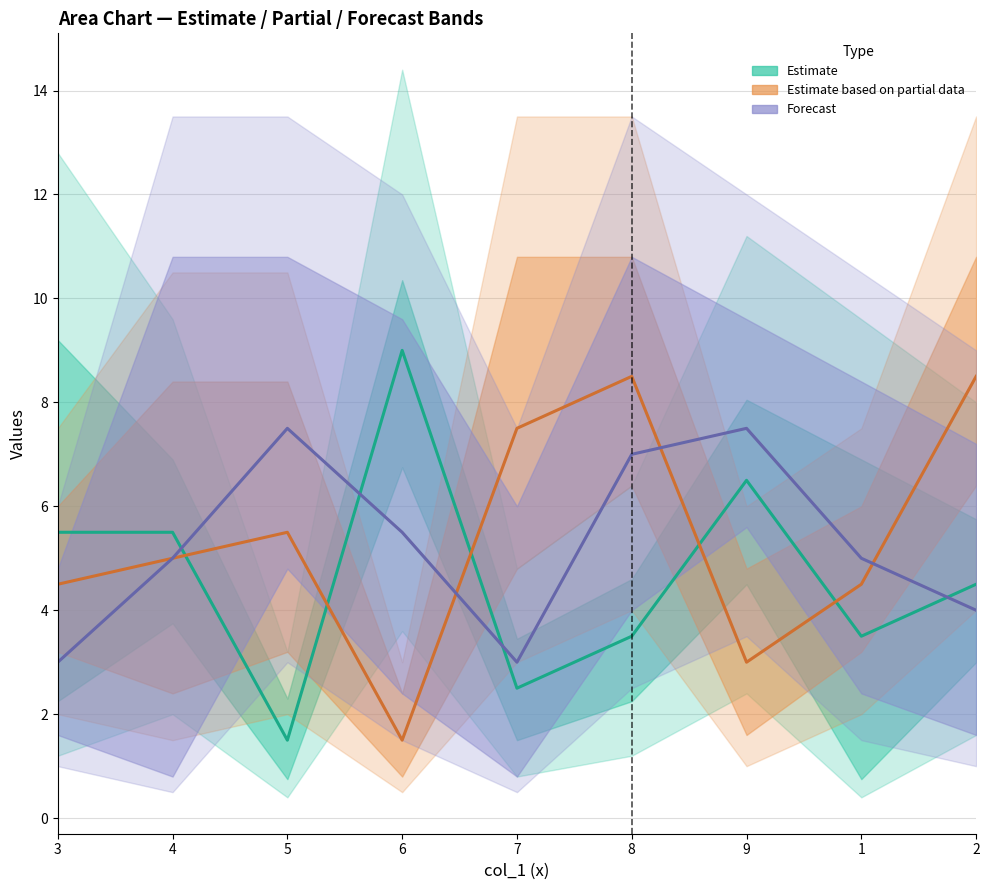

Which label corresponds to the smallest value in the chart?

5